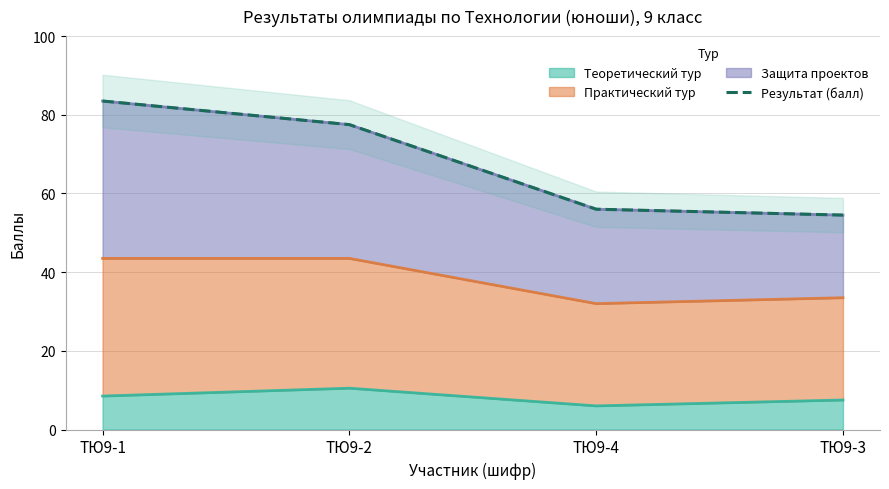

What is the difference between the second highest and second lowest values?

21.5